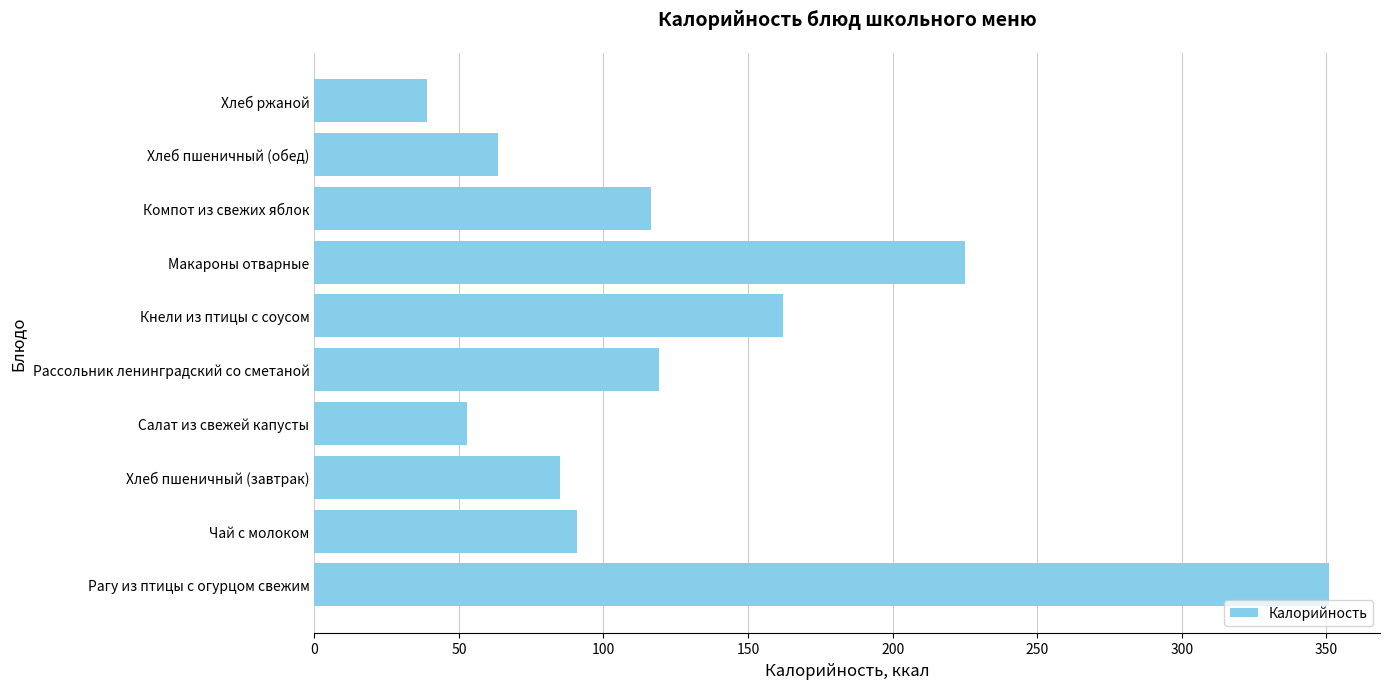

Approximately how many times larger is the value at Кнели из птицы с соусом compared to Салат из свежей капусты?

3.1